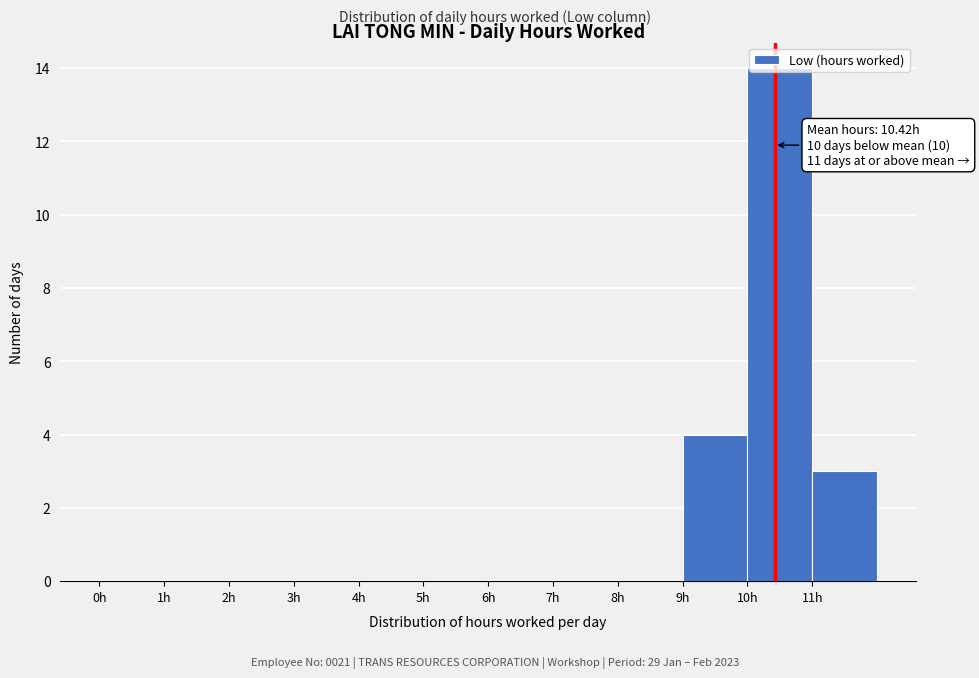

Which range on the x-axis has the tallest bar?

10 to 11